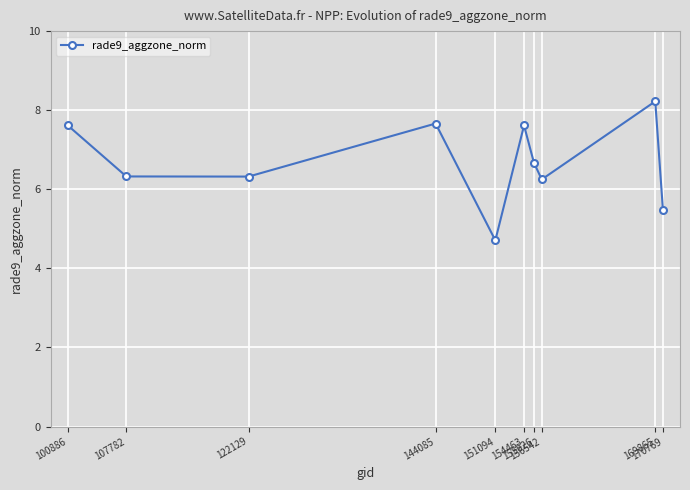

What is the sum of the values at 151094 and 107782?

11.0